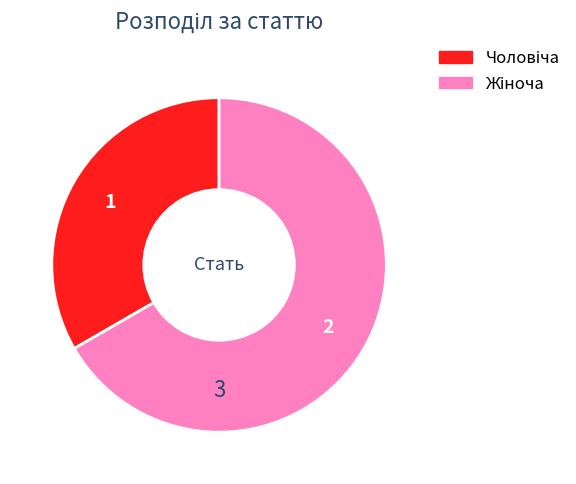

Is there any slice that represents more than half of the pie?

Yes